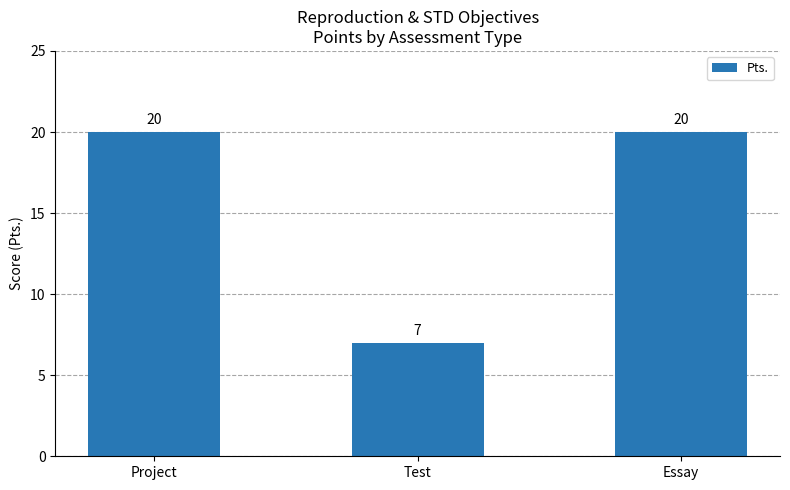

What is the value of the 2nd bar from the left?

7